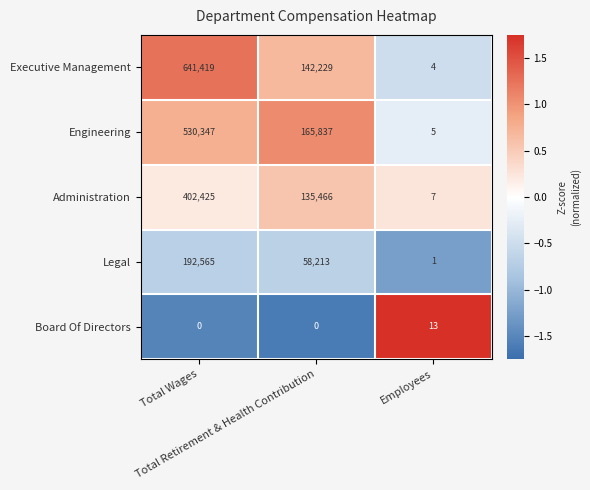

Rank the series by their maximum value, from lowest to highest.

Board Of Directors, Legal, Administration, Engineering, Executive Management